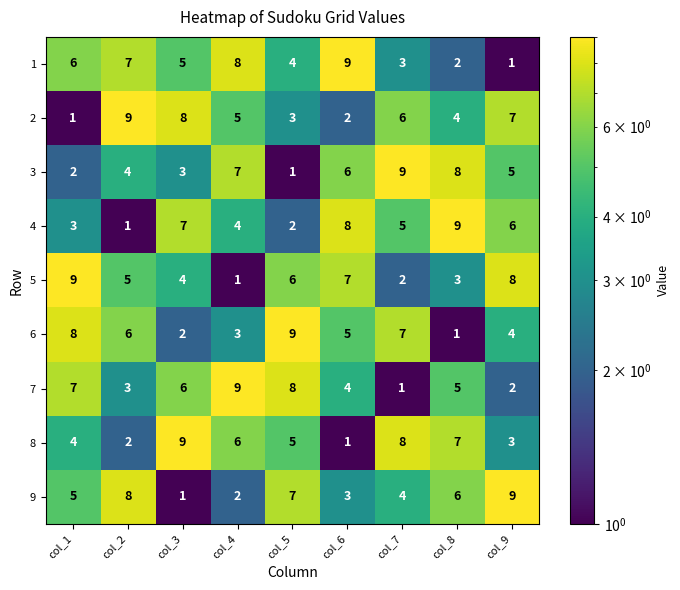

True or false: 7 has a value of 5 at col_2.

False